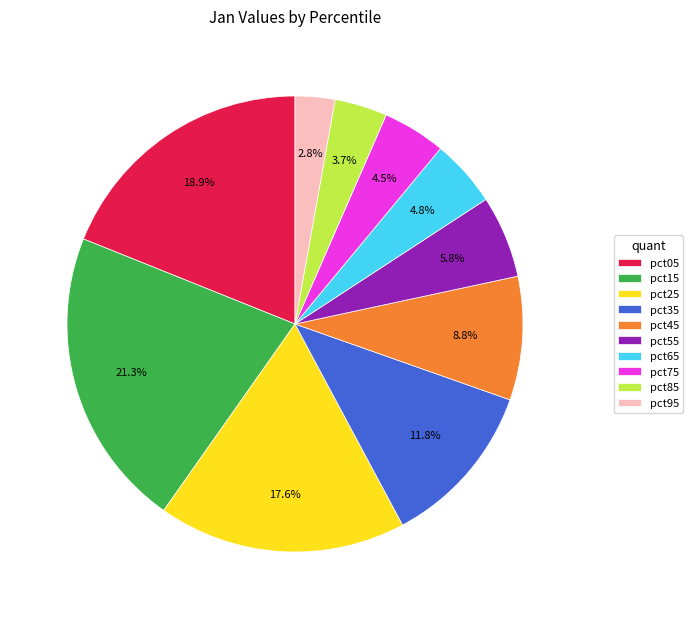

Is pct55 the majority of the pie?

No